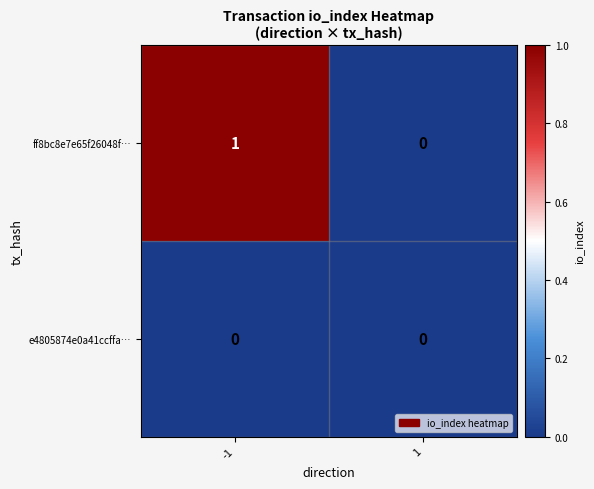

At which category does the chart reach its peak across all series?

-1